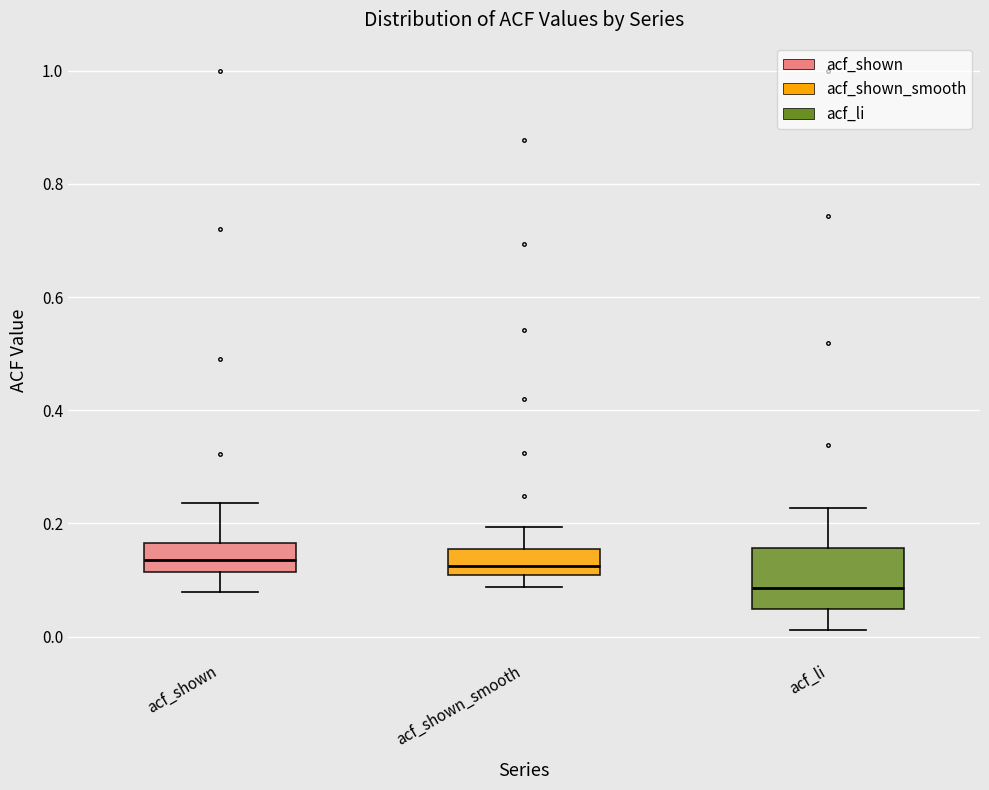

Reading left to right, read every box against the y-axis: the position of its median line, the range the box covers, and the ends of its whiskers. The values are not printed on the chart, so give them approximately, as read against the axis.

acf_shown: median 0.14, box 0.12 to 0.16, whiskers 0.08 to 0.24
acf_shown_smooth: median 0.12, box 0.10 to 0.16, whiskers 0.08 to 0.20
acf_li: median 0.08, box 0.04 to 0.16, whiskers 0.02 to 0.22